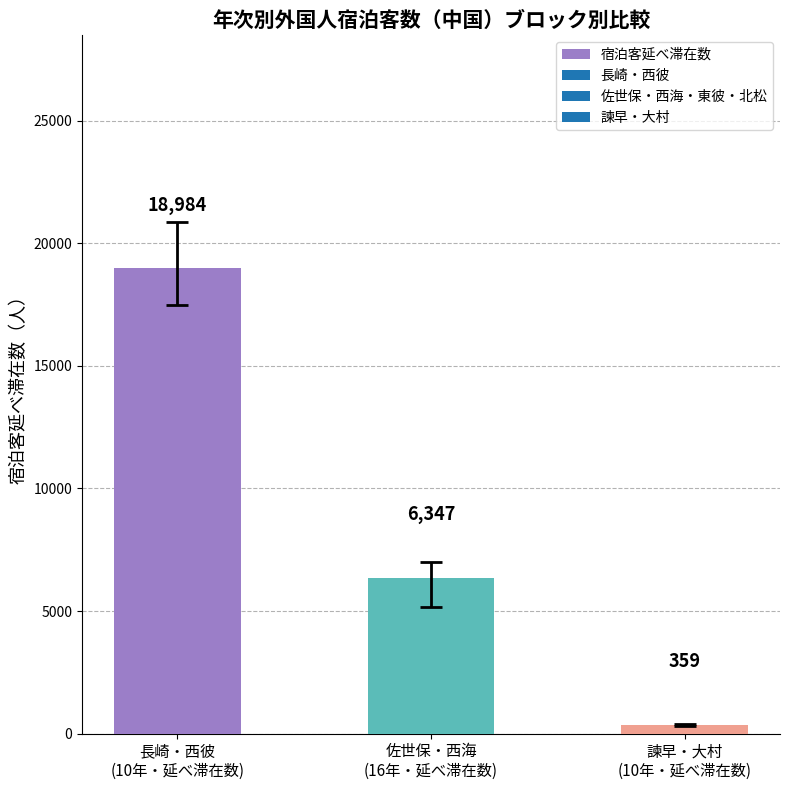

How many data points does each series have?

3